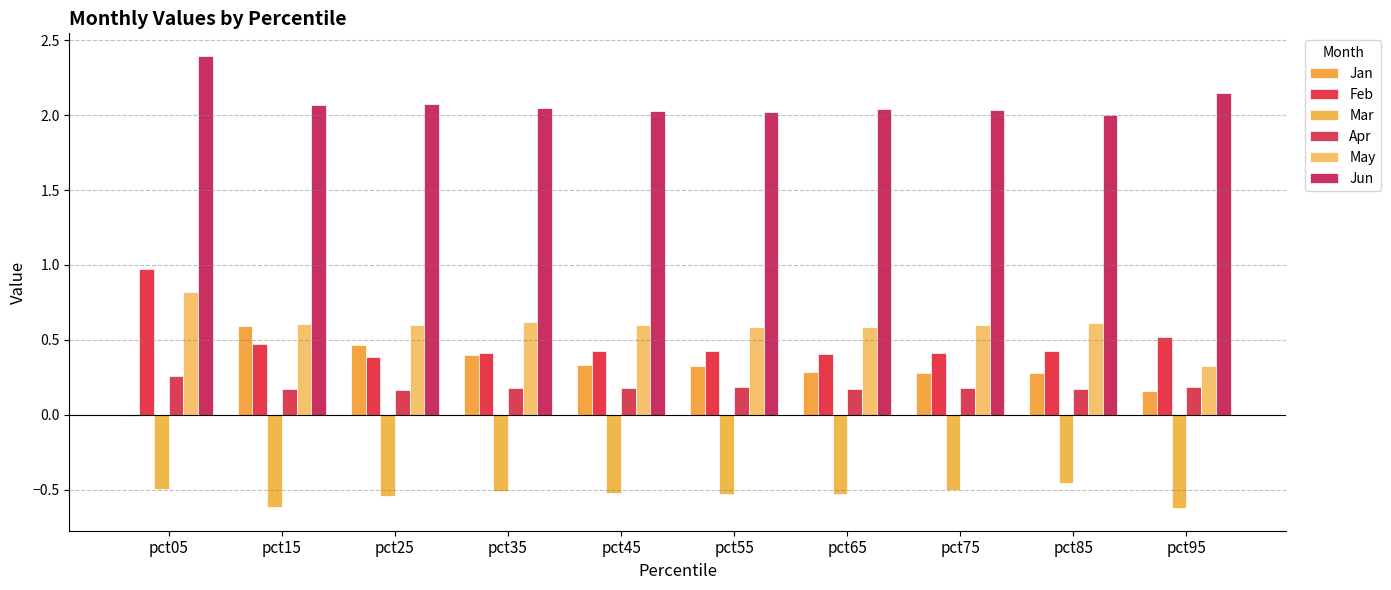

The Jun series shows 2.1 at pct95. True or false?

True